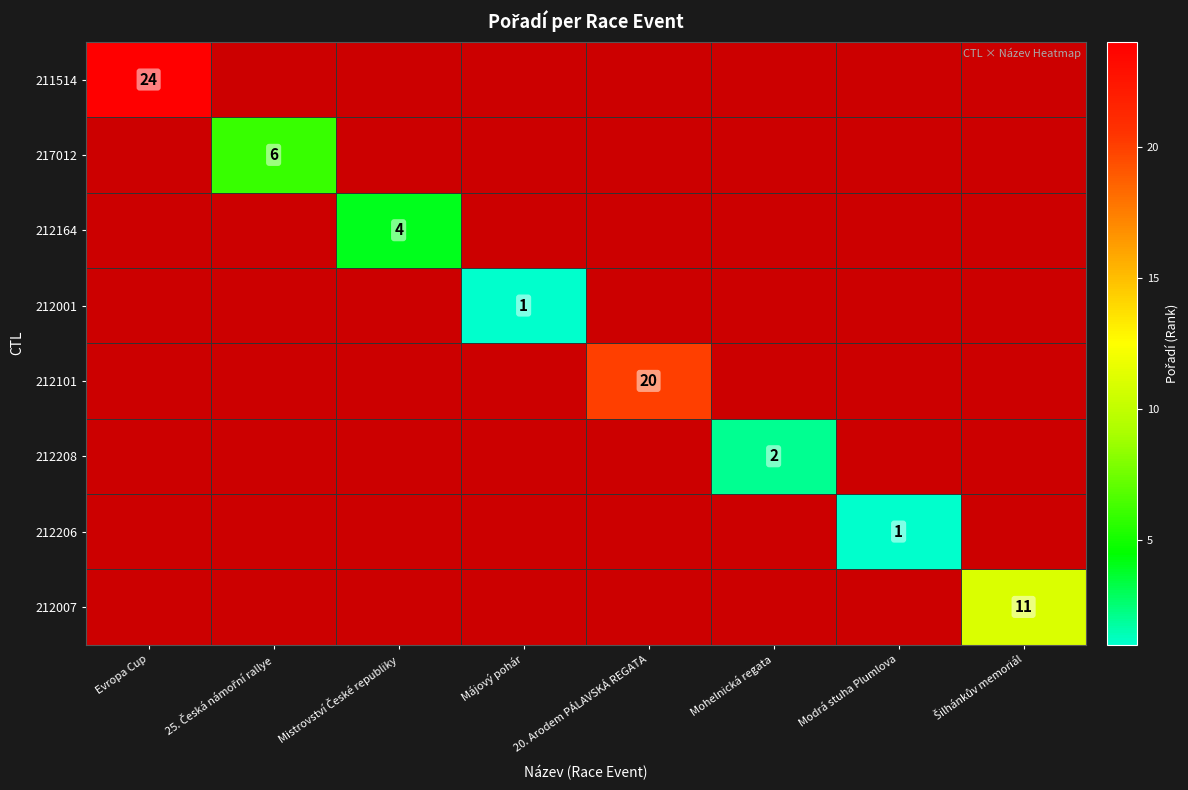

How many categories are shown in the chart?

8